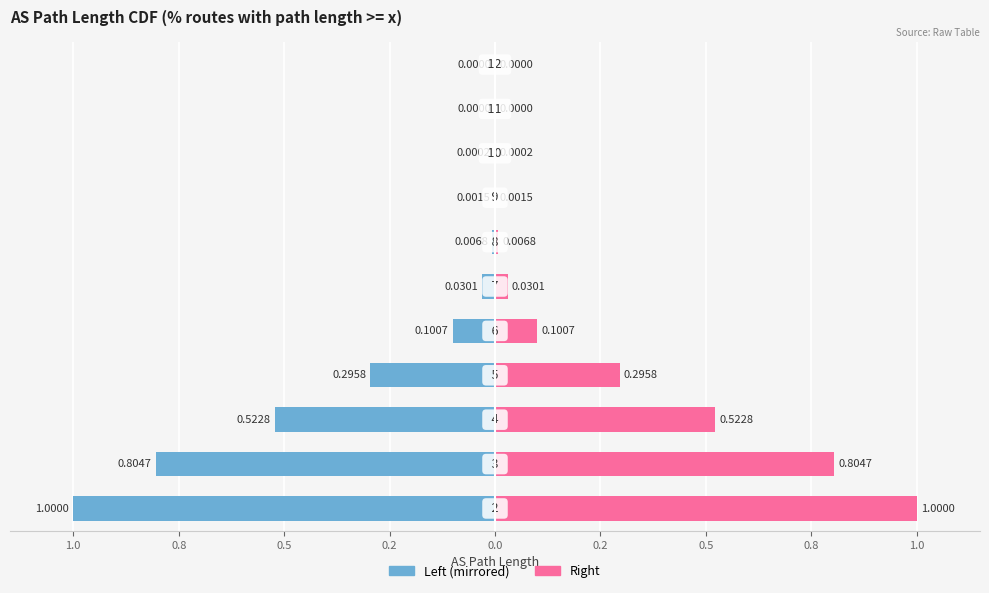

Which series has the widest spread of values?

perc_gte (left)